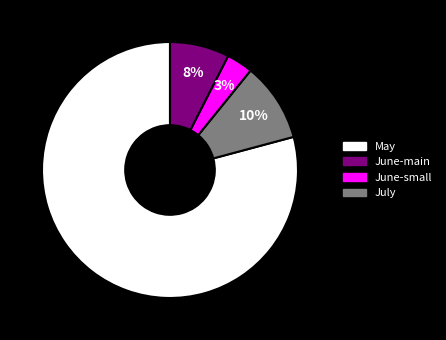

To the nearest percent, what is the average slice percentage?

25%